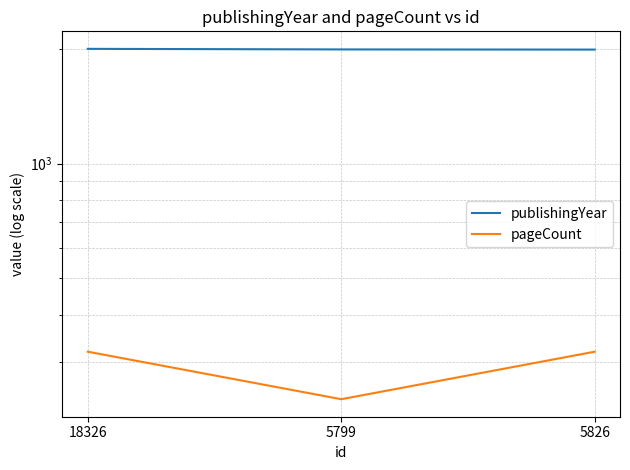

Between 5799 and 18326, which is larger?

18326